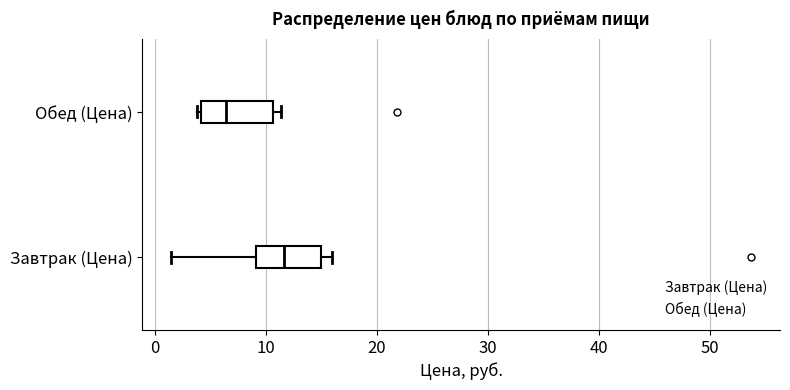

Where is the right edge of the box for Завтрак (Цена) on the x-axis? The values are not printed on the chart, so give them approximately, as read against the axis.

15